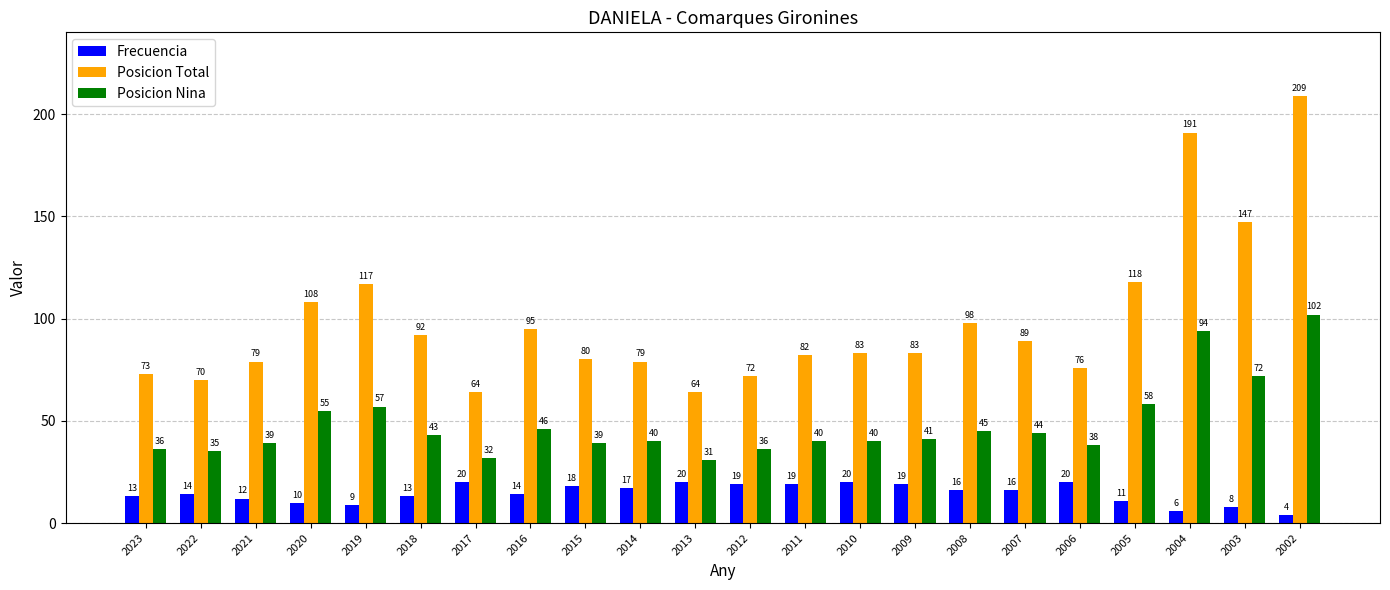

What is the difference between the second highest and minimum values in the Frecuencia series?

16